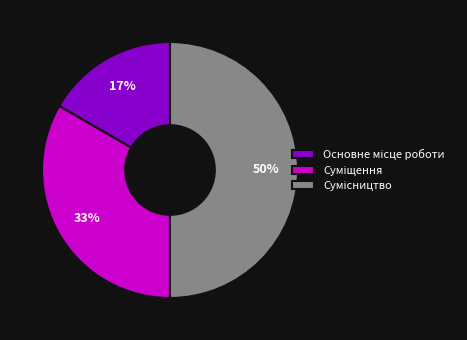

To the nearest percent, what is the average slice percentage?

33%